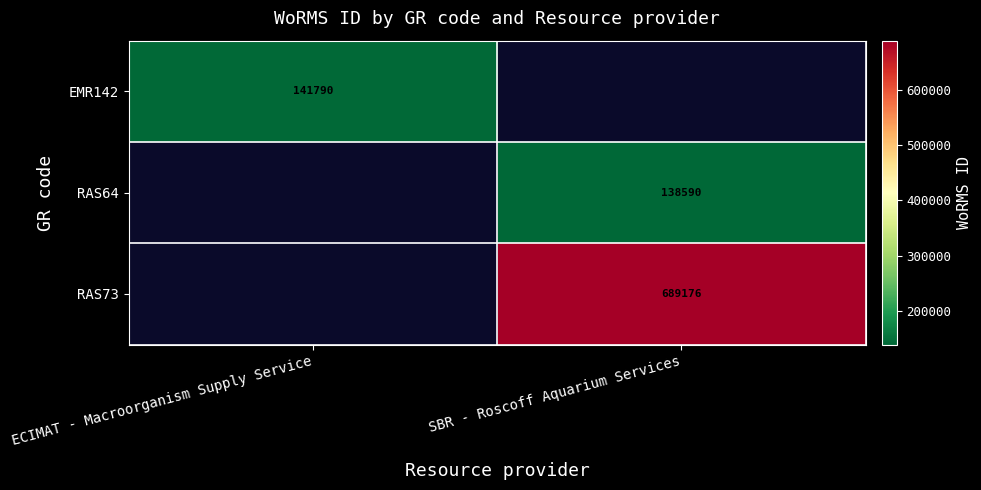

The value of RAS73 at SBR - Roscoff Aquarium Services is 334667. True or false?

False